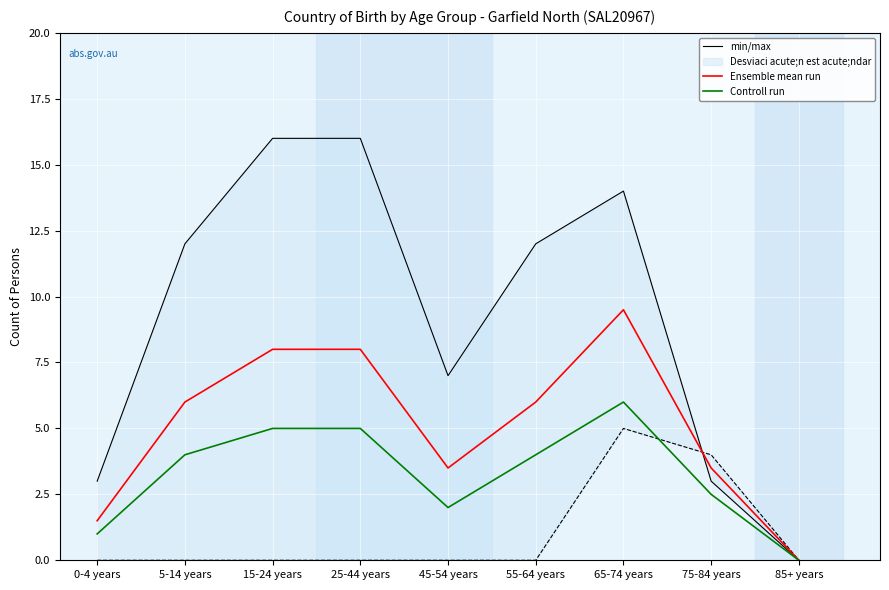

Read the Ensemble mean run value at 25-44 years.

8.0